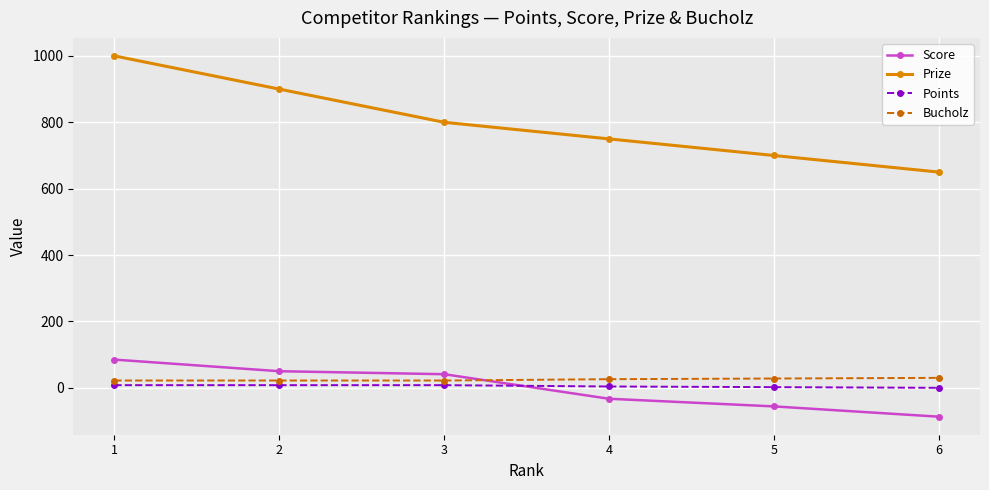

What is the maximum value shown in the chart?

1000